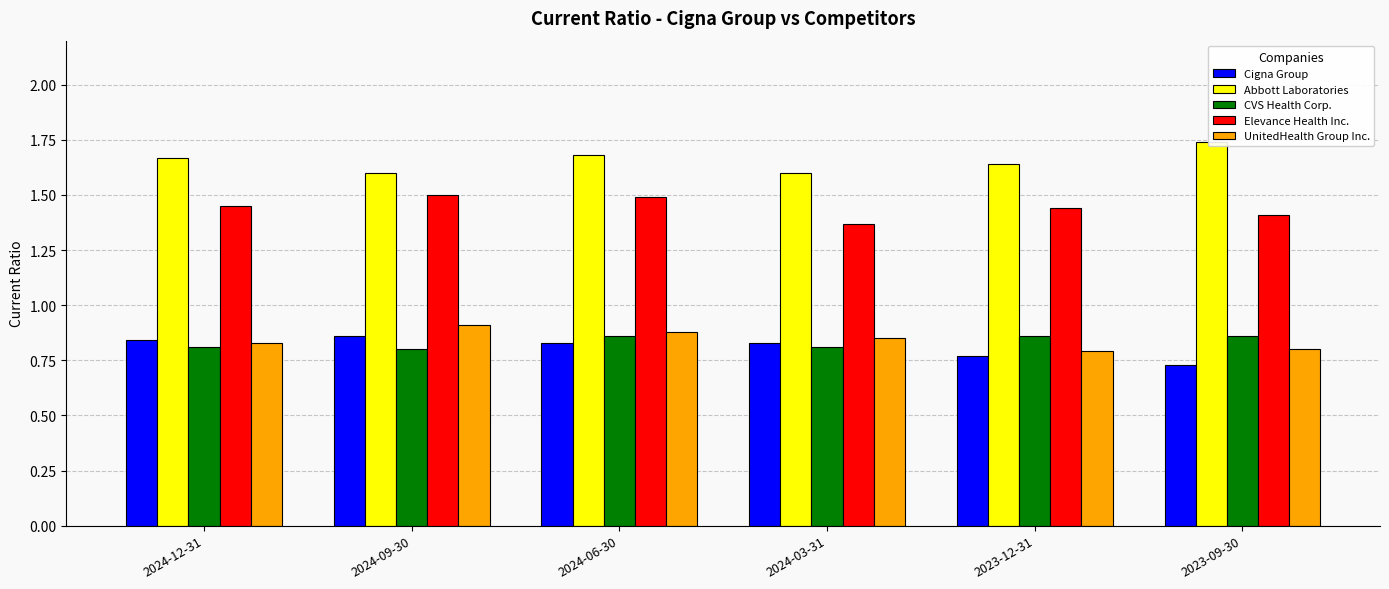

How many distinct data groups are displayed?

5